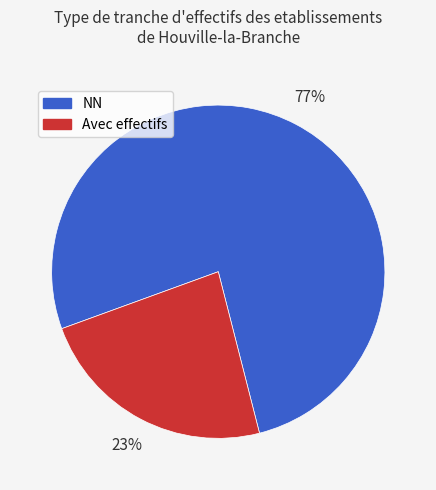

To the nearest percent, what is the average slice percentage?

50%